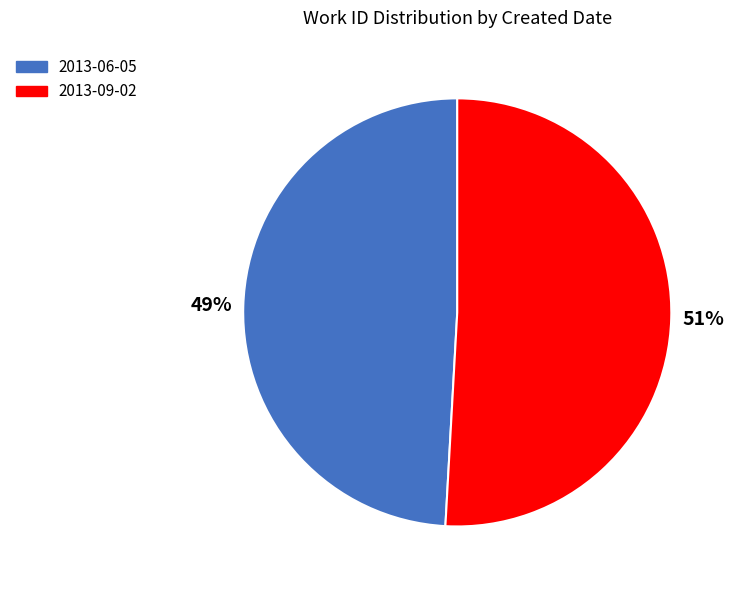

To the nearest percent, what percentage of the pie is 2013-09-02?

51%